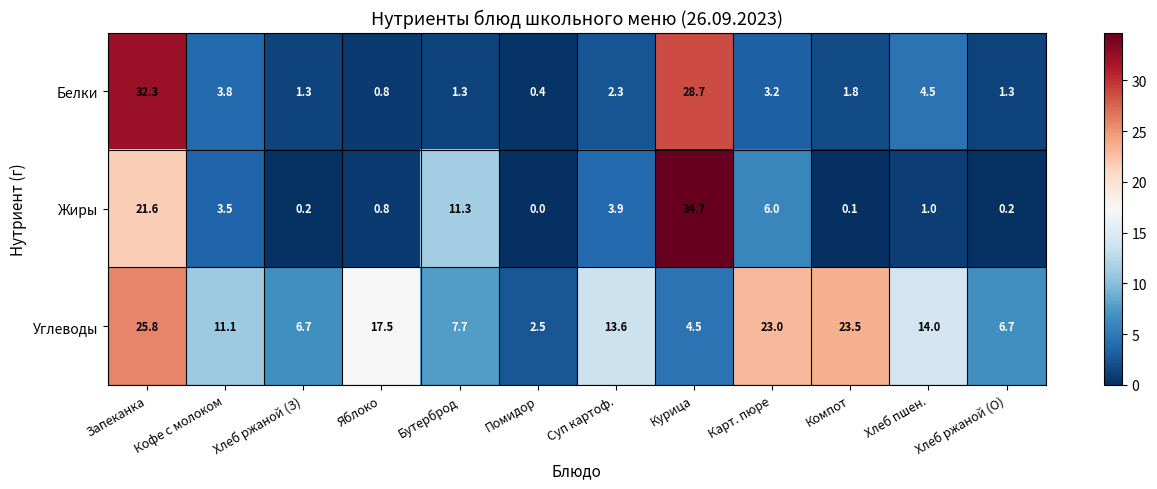

Read the Углеводы value at Суп картоф..

13.6